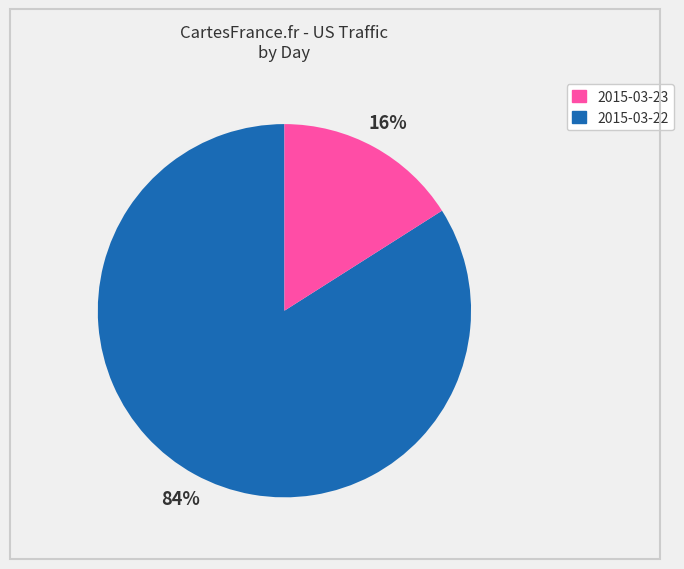

Does any single category account for the majority?

Yes